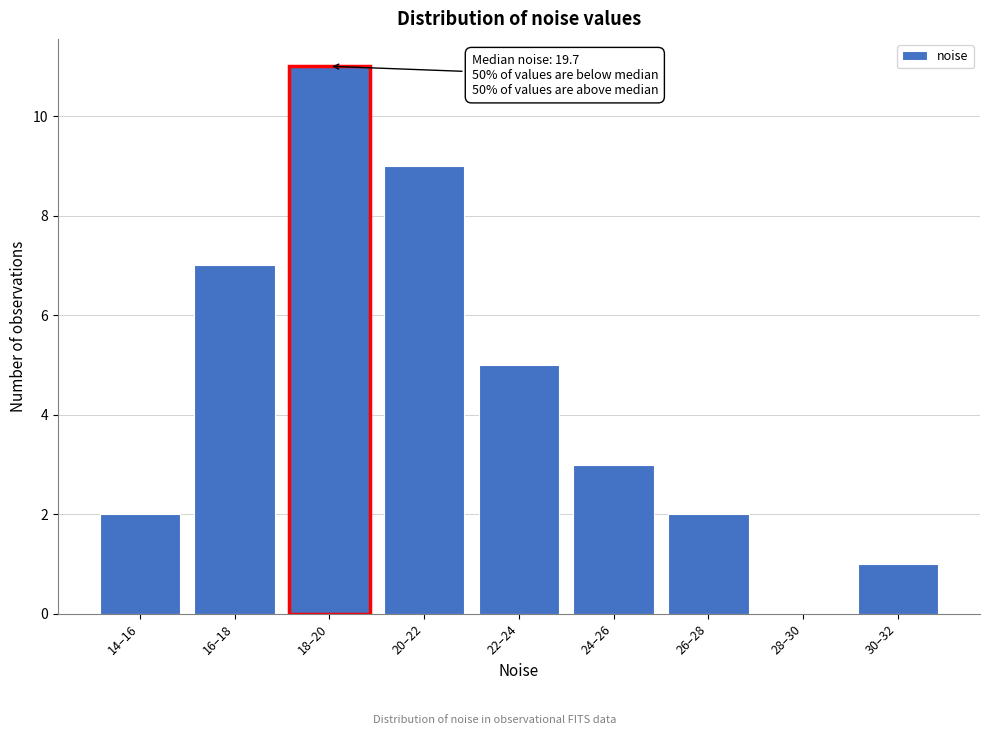

Reading left to right, list all the values displayed in this chart.

14–16=2	16–18=7	18–20=11	20–22=9	22–24=5	24–26=3	26–28=2	28–30=0	30–32=1